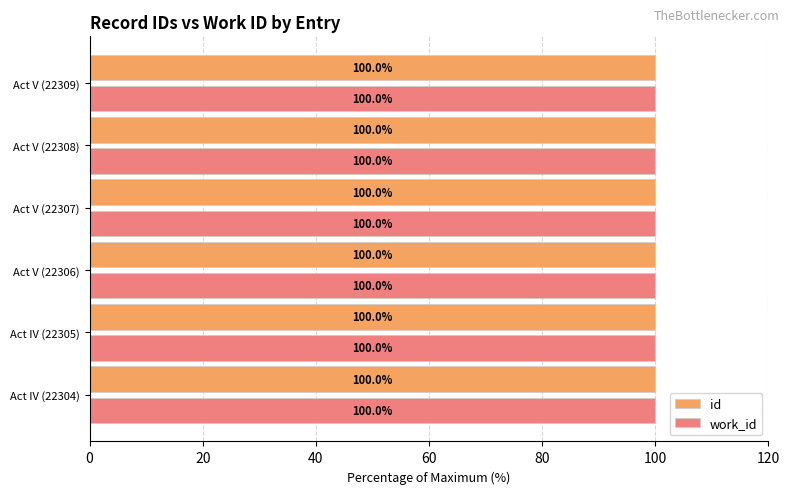

What is the sum of all work_id values?

600.0